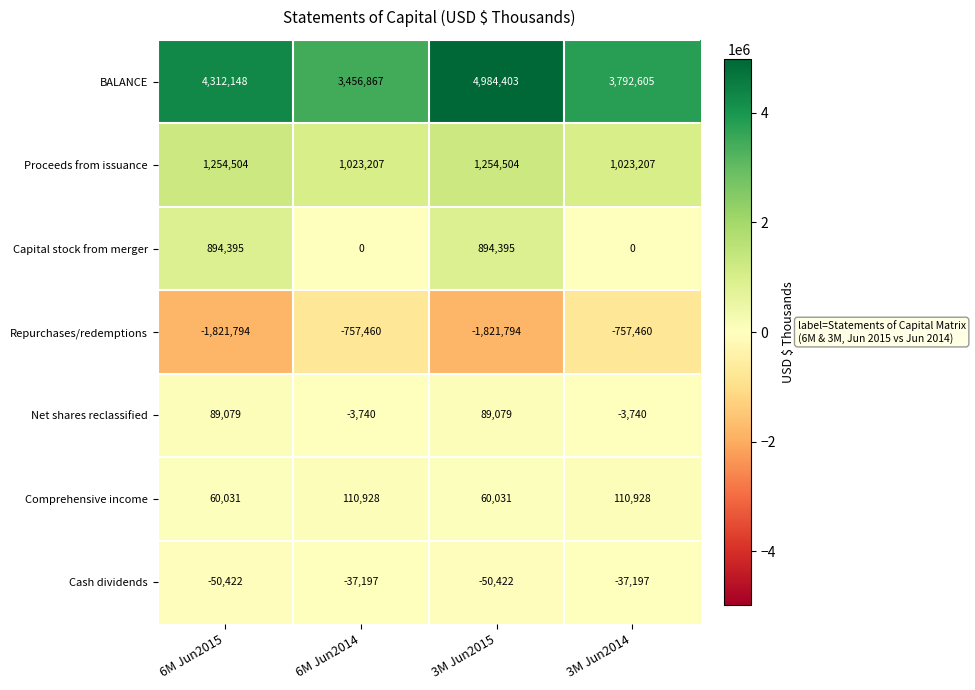

Reading left to right, what are all the values shown in this chart?

BALANCE: 4312148	3456867	4984403	3792605
Proceeds from issuance: 1254504	1023207	1254504	1023207
Capital stock from merger: 894395	0	894395	0
Repurchases/redemptions: -1821794	-757460	-1821794	-757460
Net shares reclassified: 89079	-3740	89079	-3740
Comprehensive income: 60031	110928	60031	110928
Cash dividends: -50422	-37197	-50422	-37197